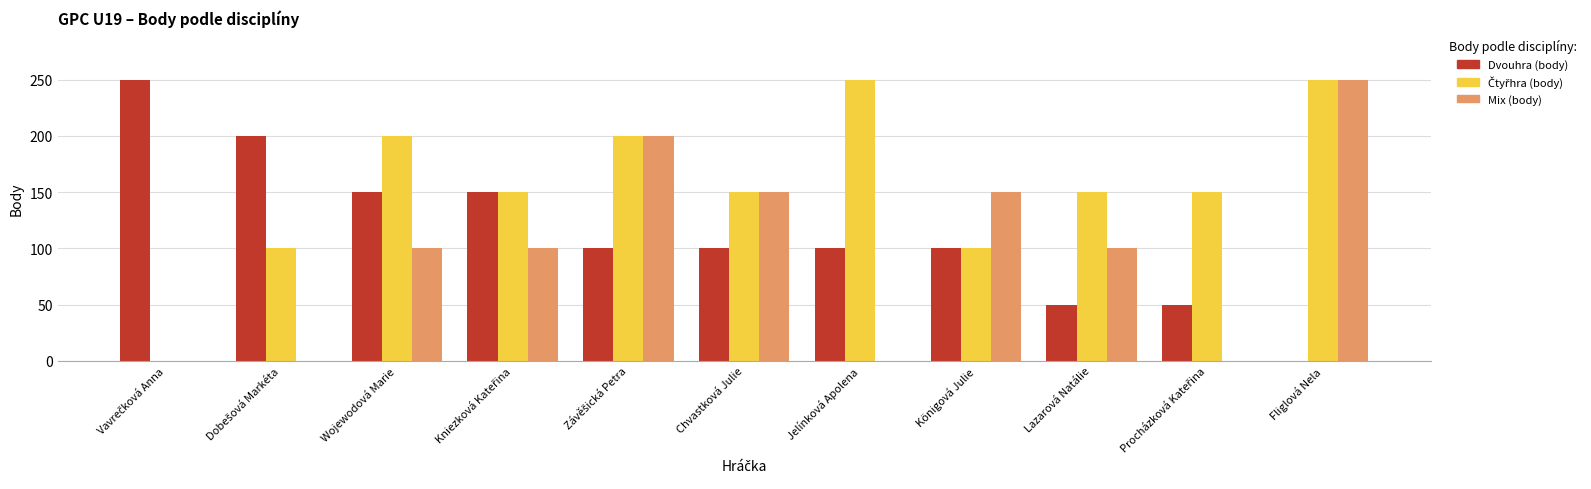

What is the sum of all Dvouhra (body) values?

1250